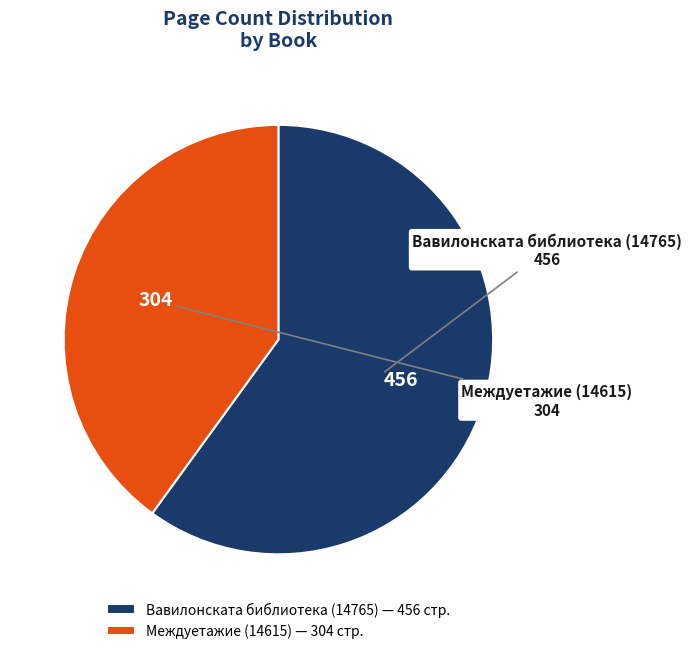

What is the ratio of the value at Междуетажие (14615) to the value at Вавилонската библиотека (14765)?

0.7